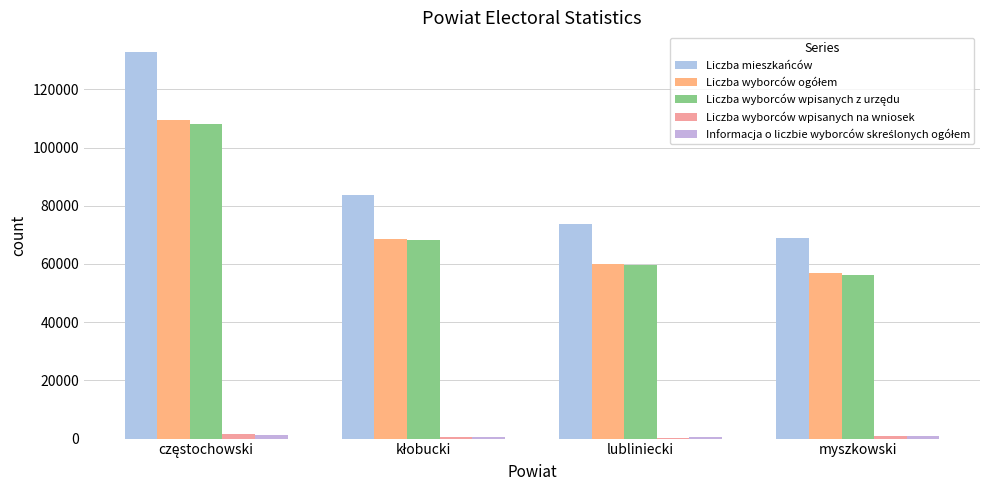

What is the total value across all series at lubliniecki?

194216